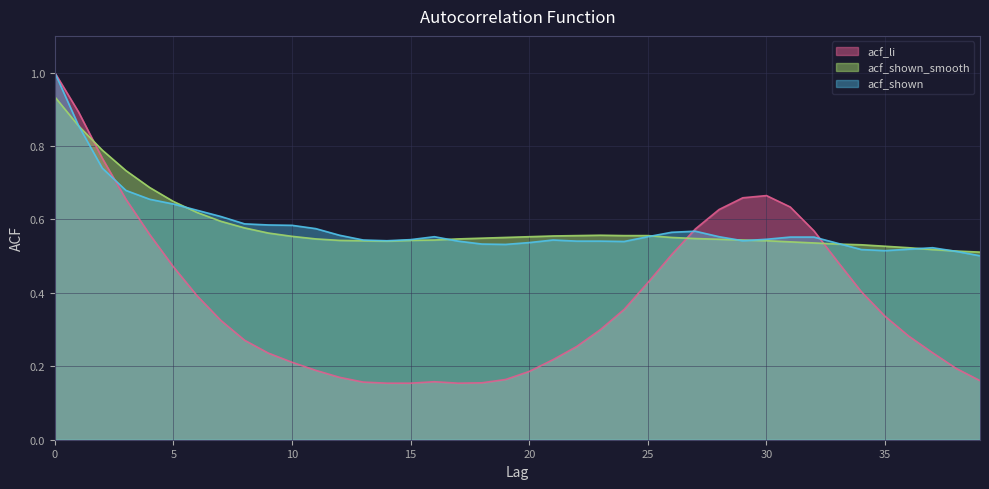

Count the acf_shown_smooth values in the range 0 to 1.

40